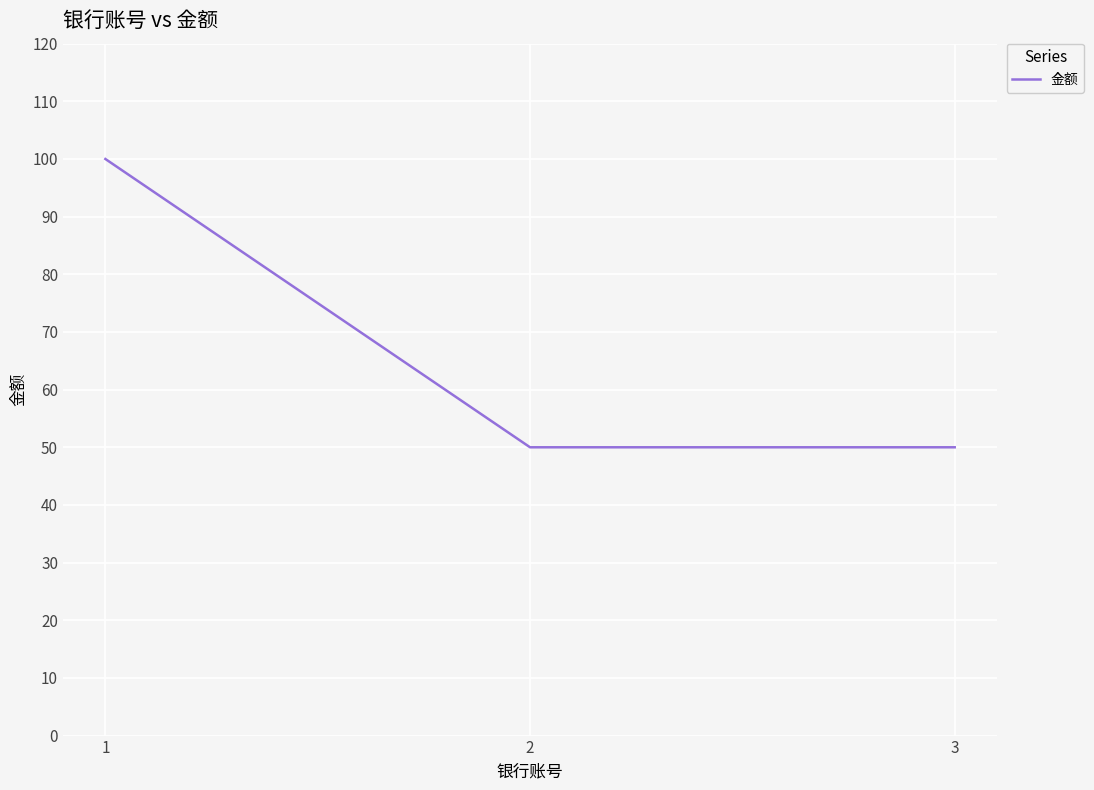

The value at 2 is 50. True or false?

True